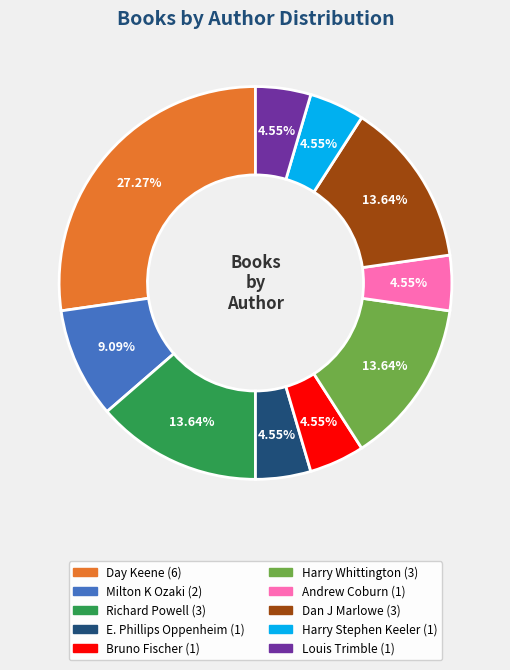

Combined, do Andrew Coburn and Day Keene account for over 50%?

No